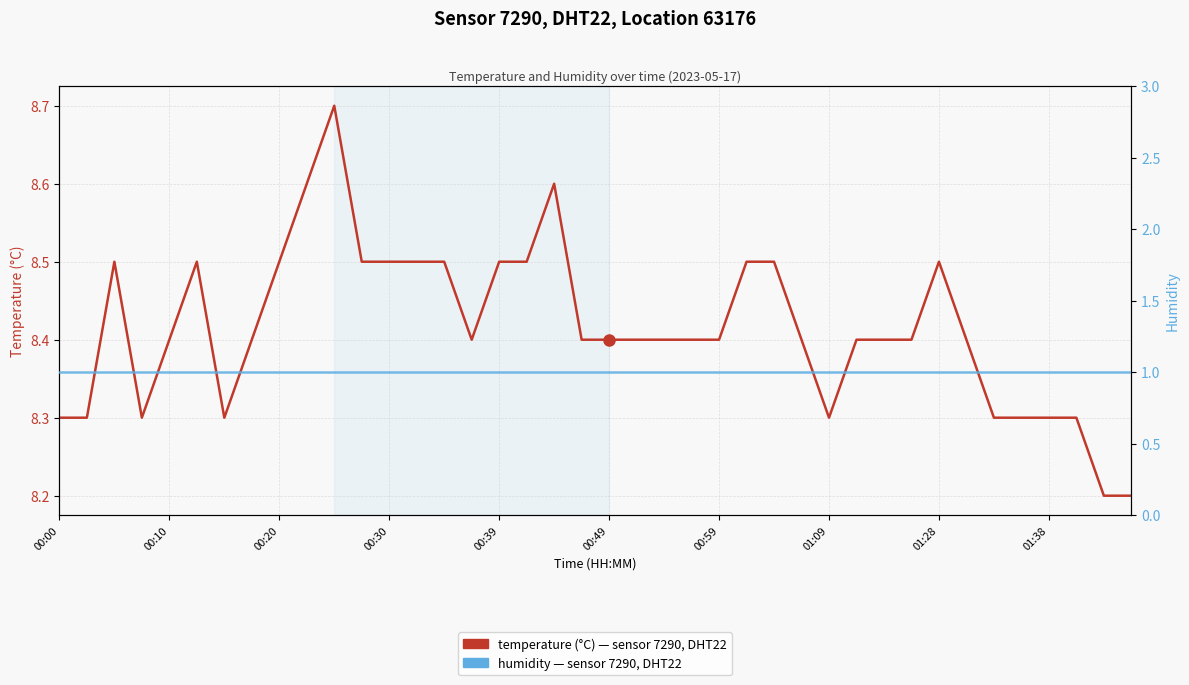

Between 18 and 31, which series saw the biggest shift?

temperature